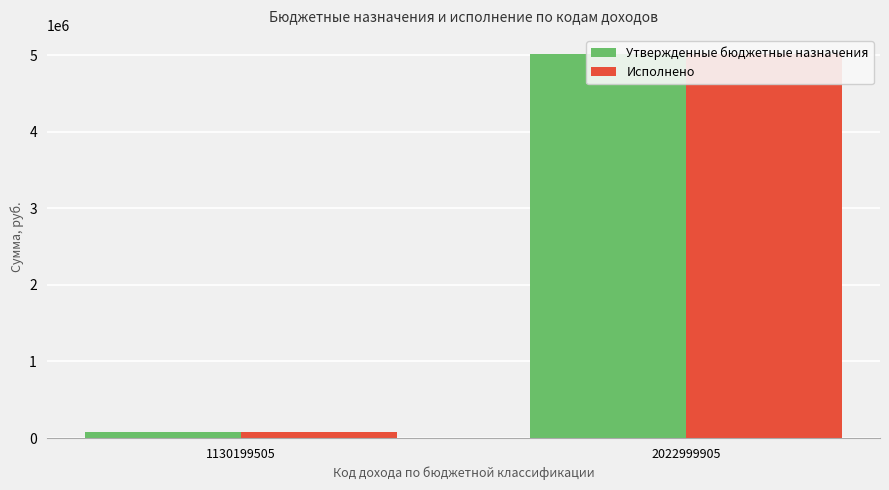

Reading left to right, transcribe all the data shown in this chart.

Утвержденные бюджетные назначения: 75288.8	5015200.0
Исполнено: 75288.8	5013529.1